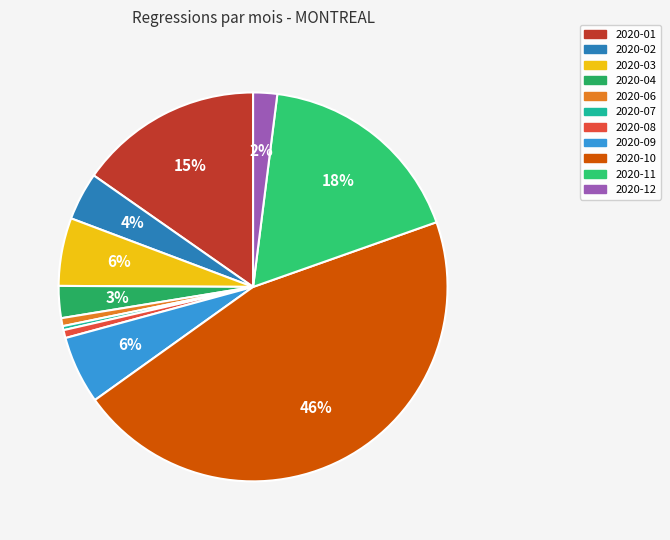

How many segments does this pie chart have?

11